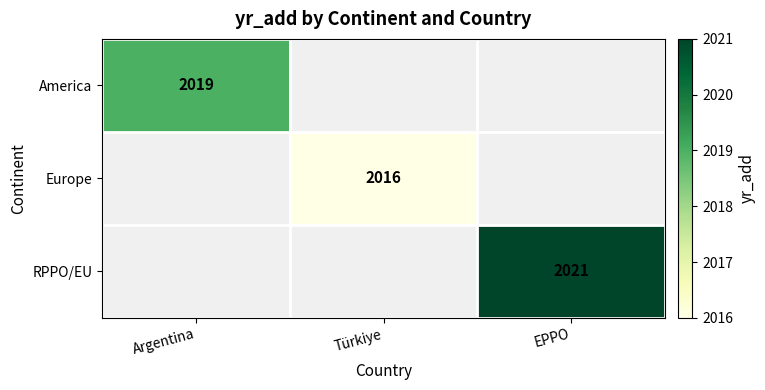

Is it true that America equals 3449 at Argentina?

False